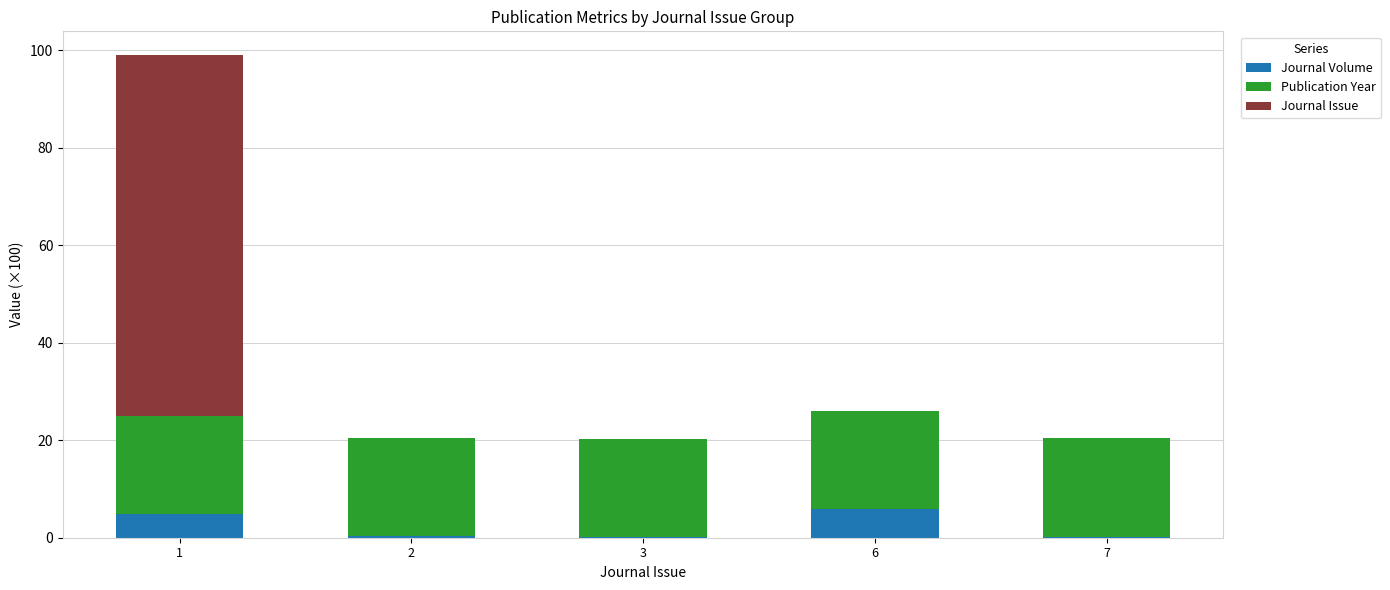

True or false: Journal Volume has a value of 0.1 at 3.

True